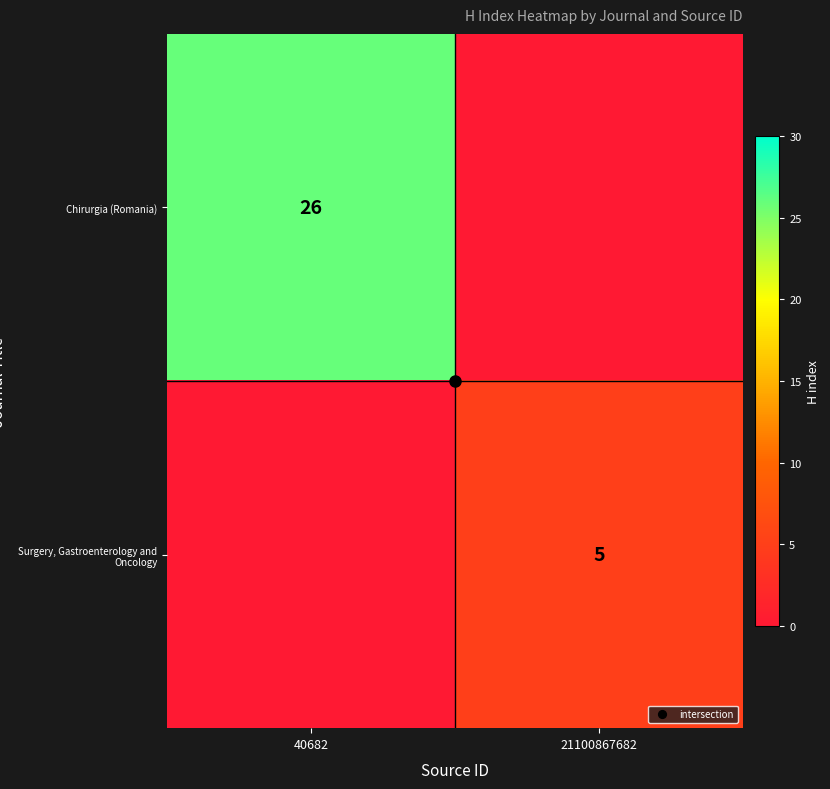

List the series in order of their overall mean, highest first.

Chirurgia (Romania), Surgery, Gastroenterology and Oncology